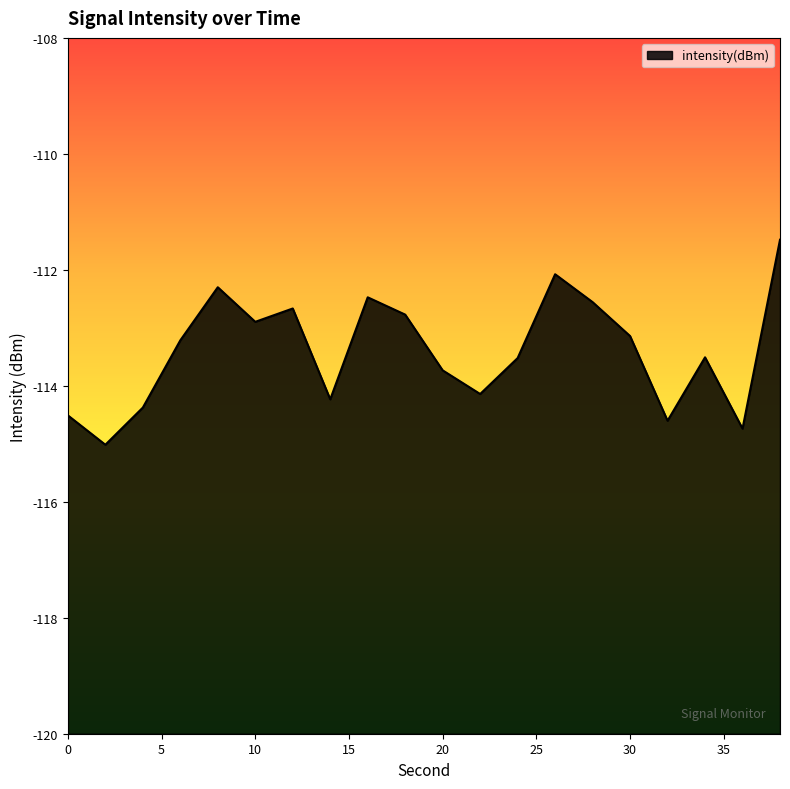

Reading right to left, extract all data points from this chart.

-111.5	-114.7	-113.5	-114.6	-113.1	-112.6	-112.1	-113.5	-114.1	-113.7	-112.8	-112.5	-114.2	-112.7	-112.9	-112.3	-113.2	-114.4	-115.0	-114.5